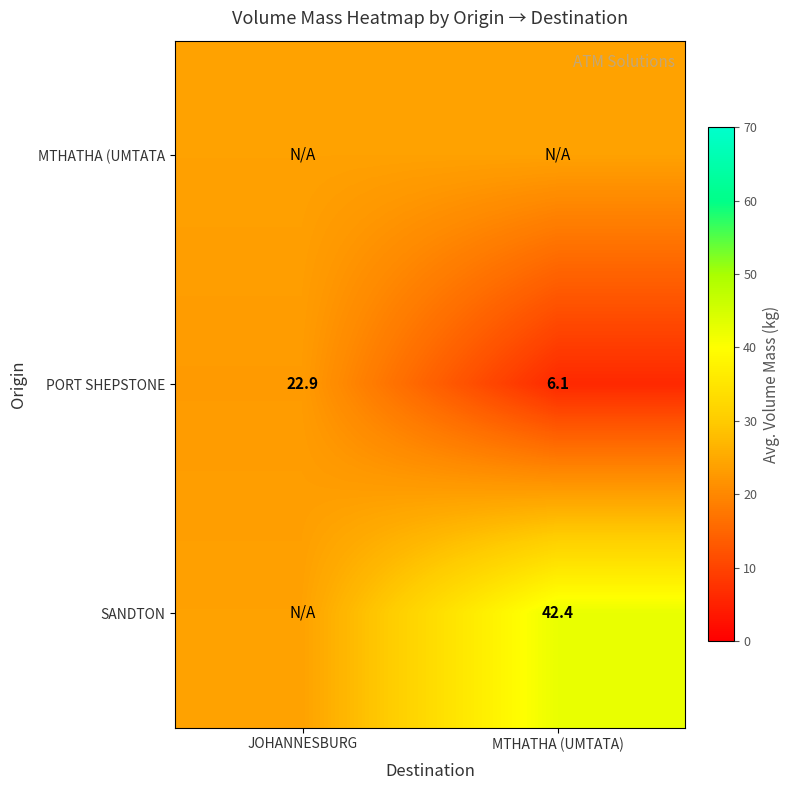

What is the sum of all PORT SHEPSTONE values?

29.0